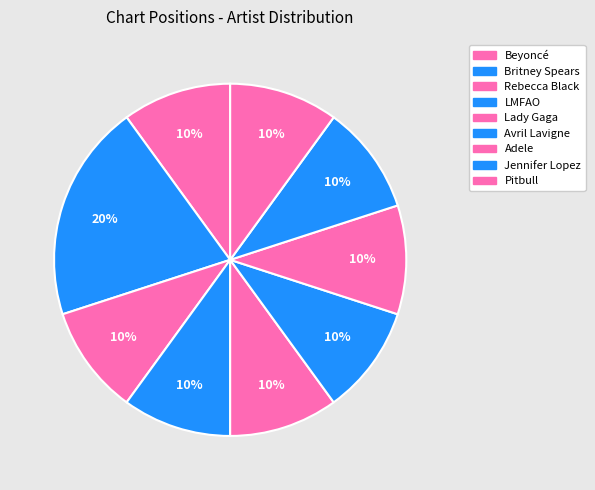

Which category has the smallest portion of the pie?

Beyoncé